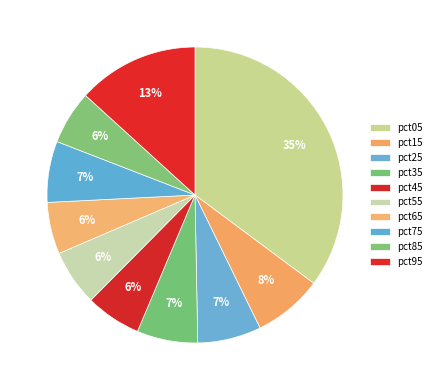

Which category has the biggest portion of the pie?

pct05